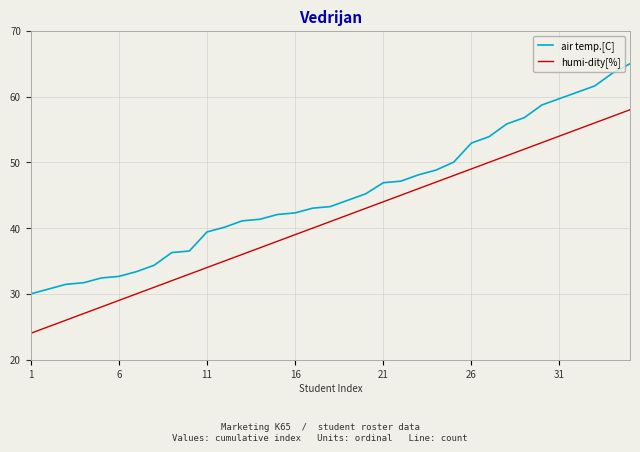

True or false: air temp.[C] and humi-dity[%] cross at least once.

False